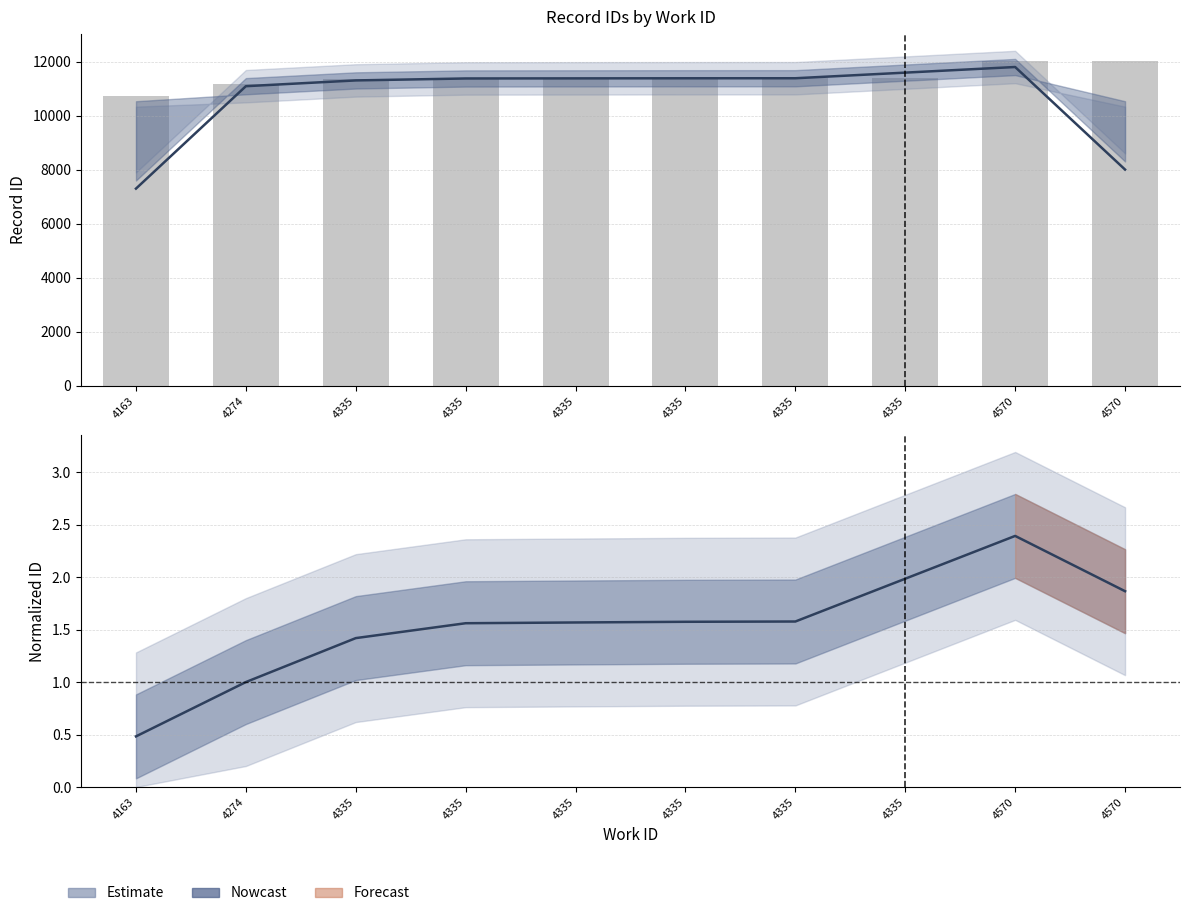

What is the smallest value displayed?

10739